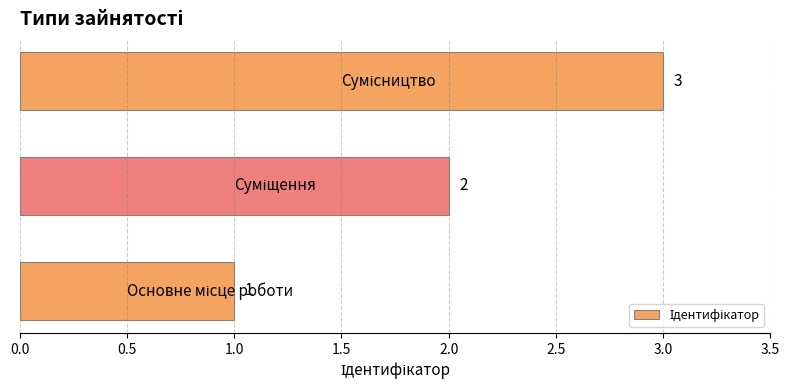

Are the bars horizontal?

Yes